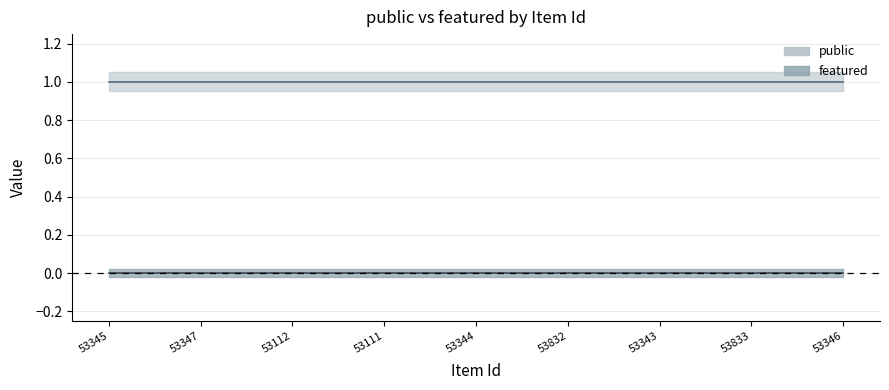

True or false: featured has more than 2 points higher than both neighbors.

False